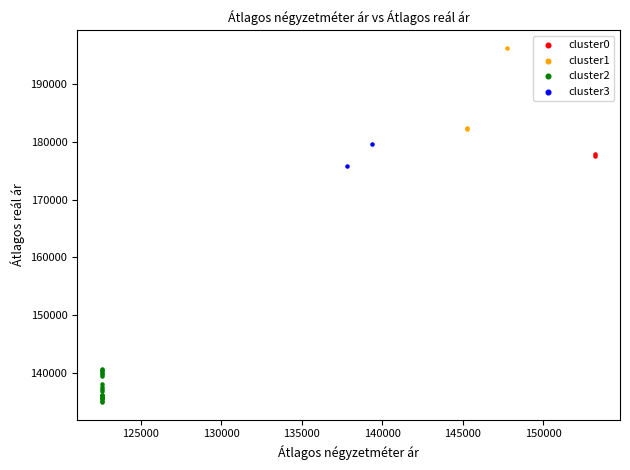

What are all the series names shown in the legend?

cluster0, cluster1, cluster2, cluster3